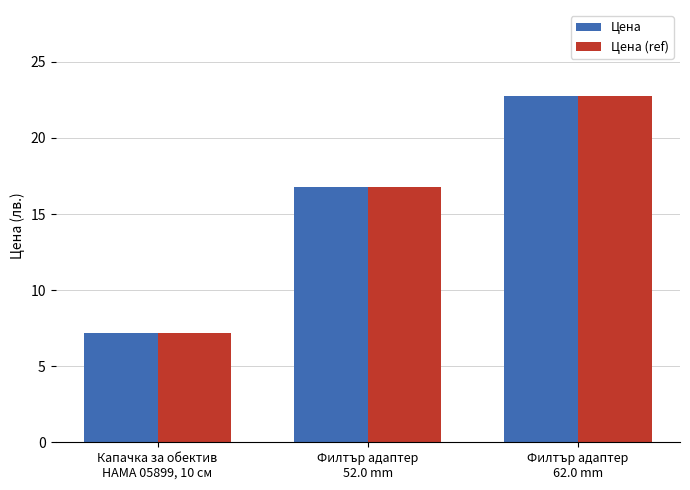

What value does the Цена series have at Капачка за обектив
HAMA 05899, 10 см?

7.2